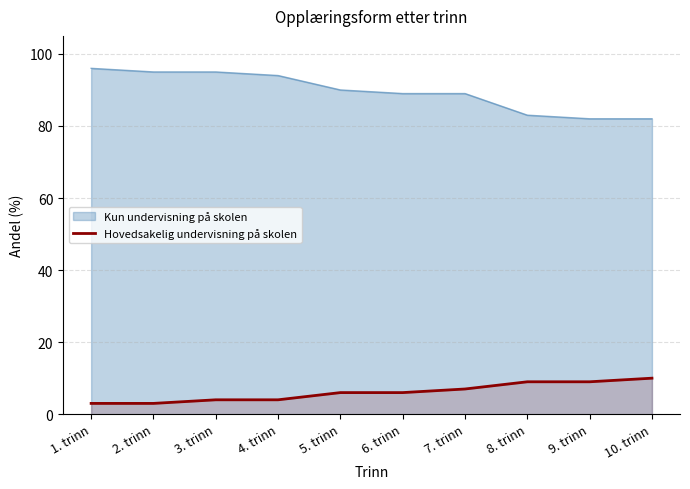

Is it true that the value at 6. trinn is 6?

True